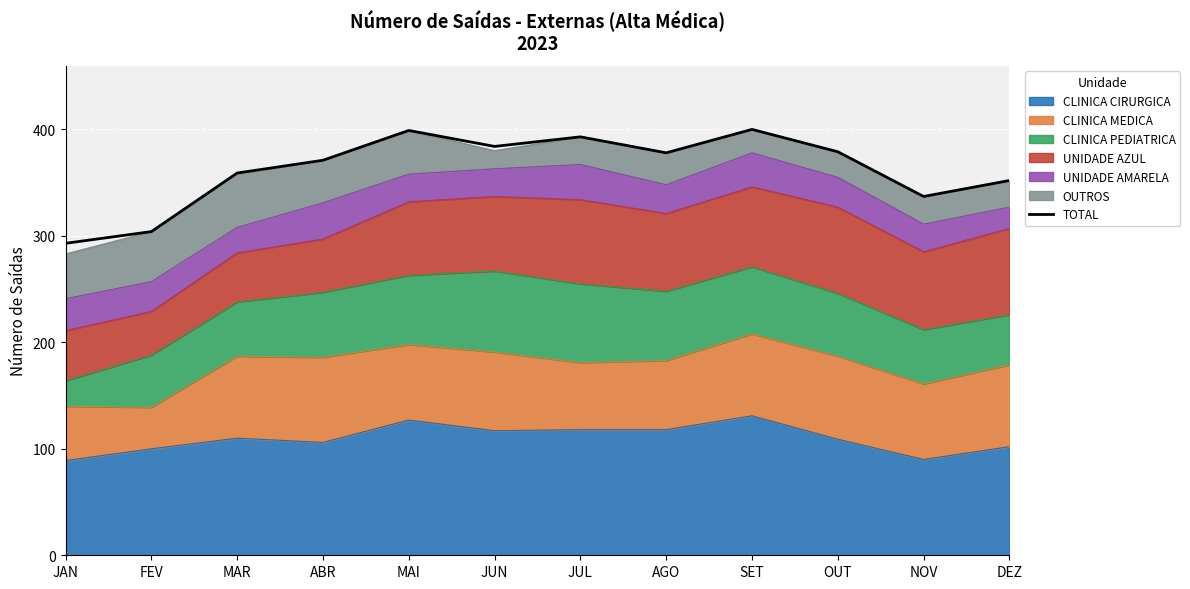

What is the smallest value displayed?

293